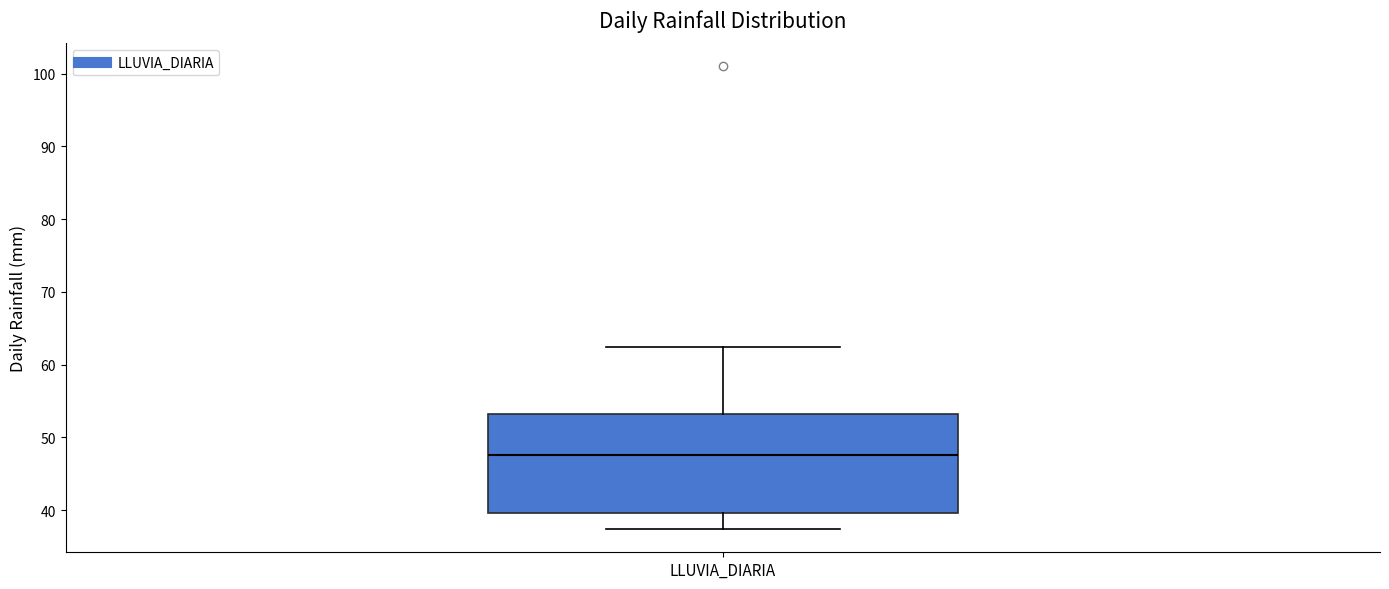

Transcribe this box plot: give where the median line is, the range the box spans, and where the two whiskers end, as read against the y-axis. The values are not printed on the chart, so give them approximately, as read against the axis.

median 48, box 40 to 53, whiskers 37 to 62